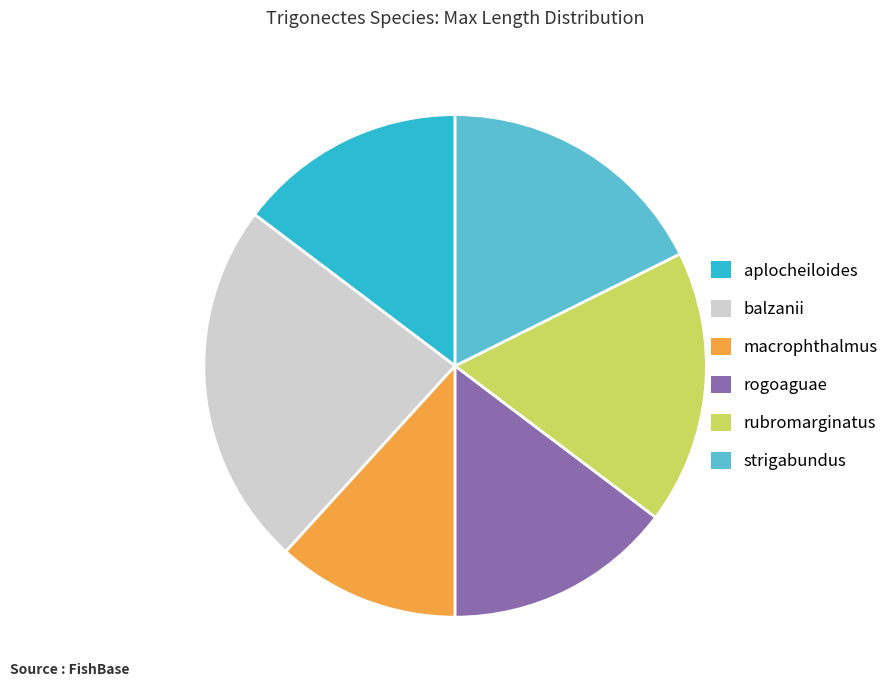

Is strigabundus the majority of the pie?

No